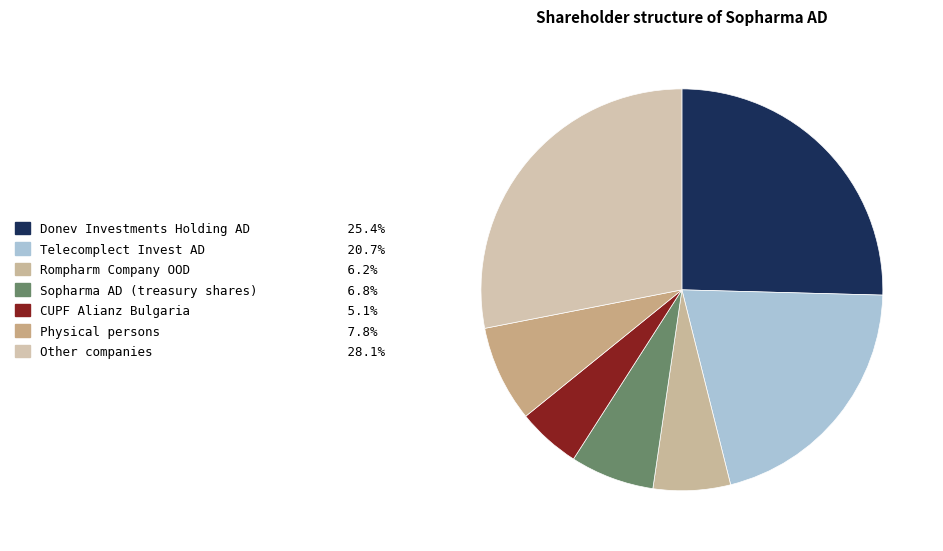

What is the smallest slice in the pie chart?

CUPF Alianz Bulgaria